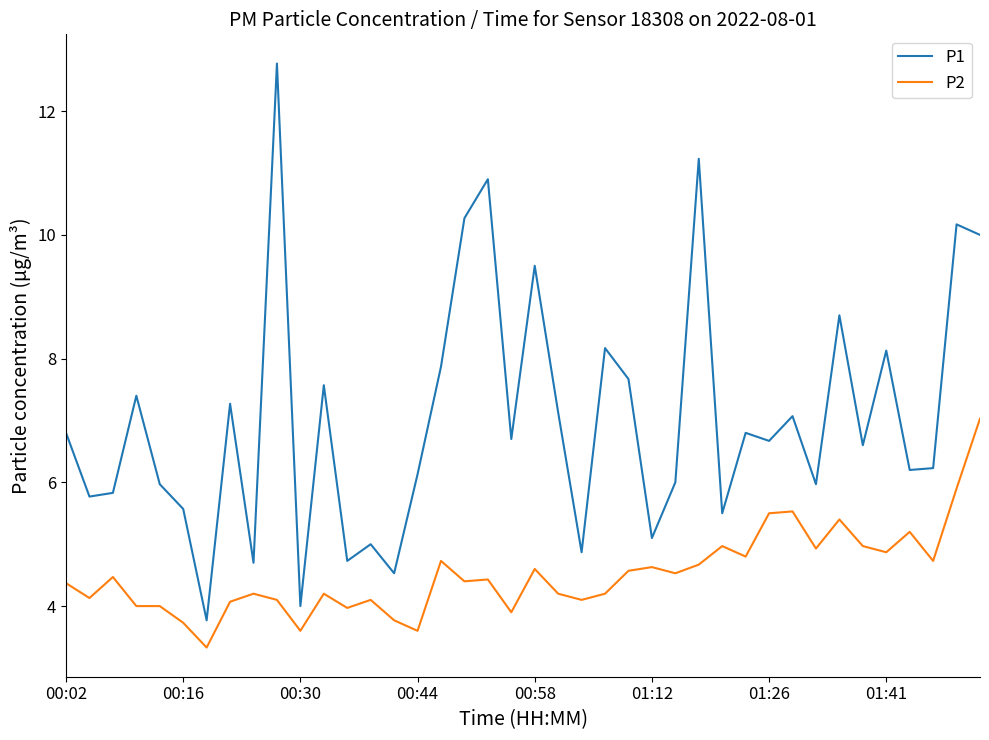

How many lines are shown in the chart?

2